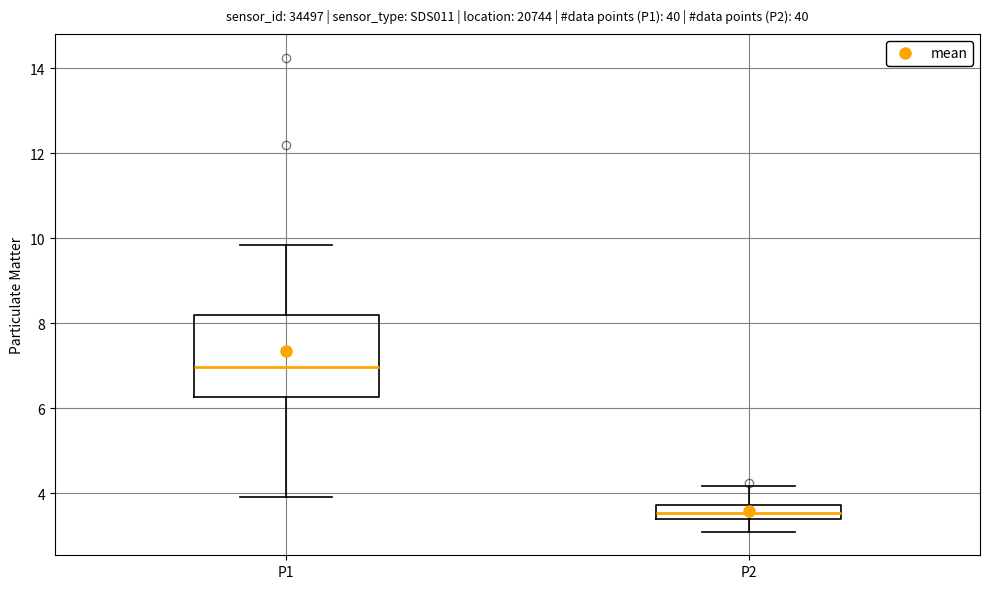

Which box's median line is the lowest?

P2